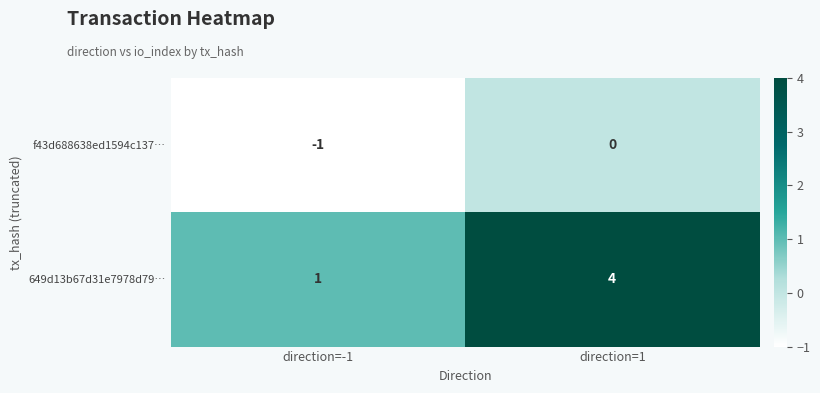

What is the minimum value shown in the chart?

-1